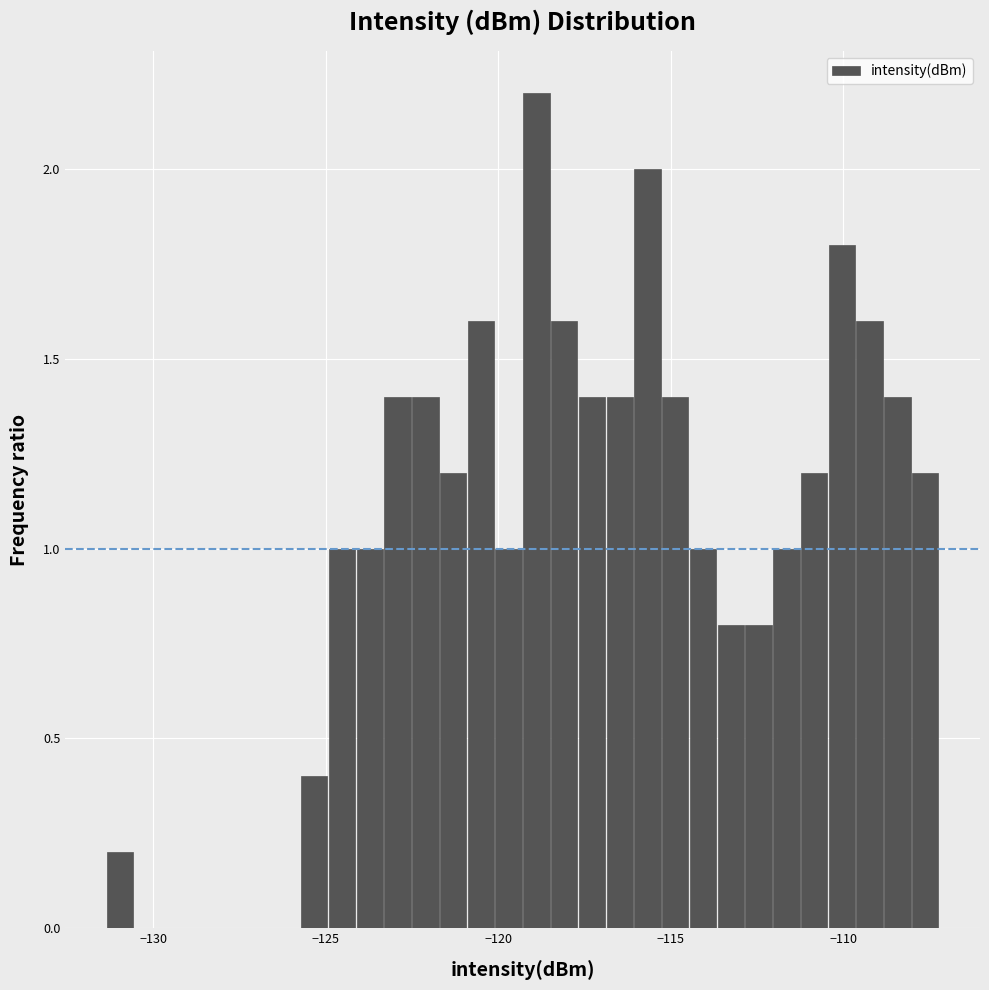

Around what value on the x-axis is the tallest bar? Give the approximate position of its centre, as read against the axis.

-119.0